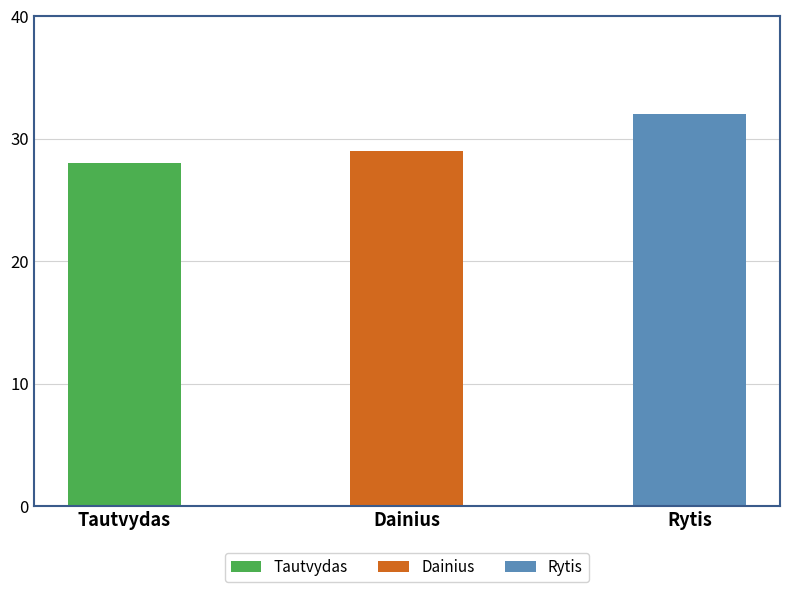

How many data points are above 29?

1